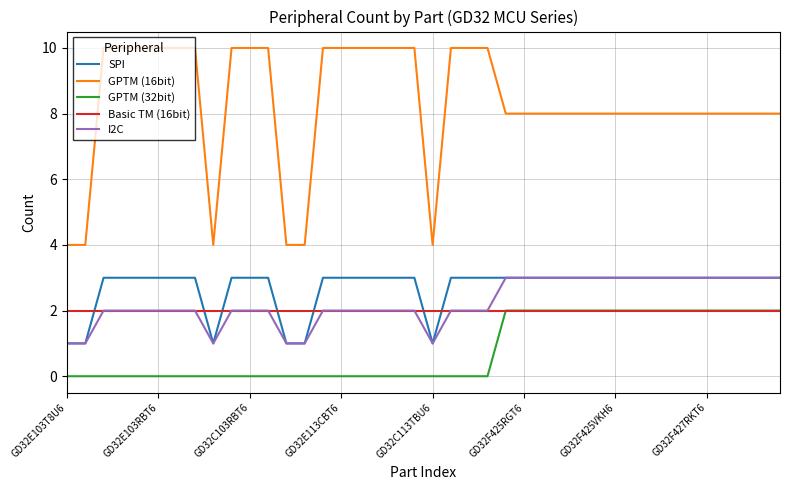

What is the difference between the second highest and second lowest values in the GPTM (32bit) series?

2